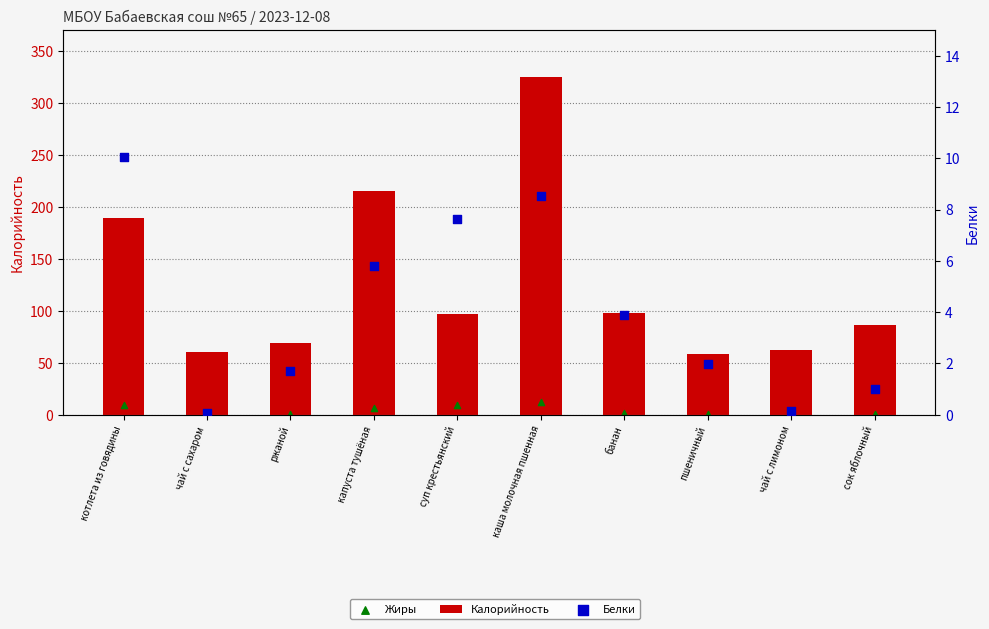

Which series reaches the minimum Y coordinate?

Жиры